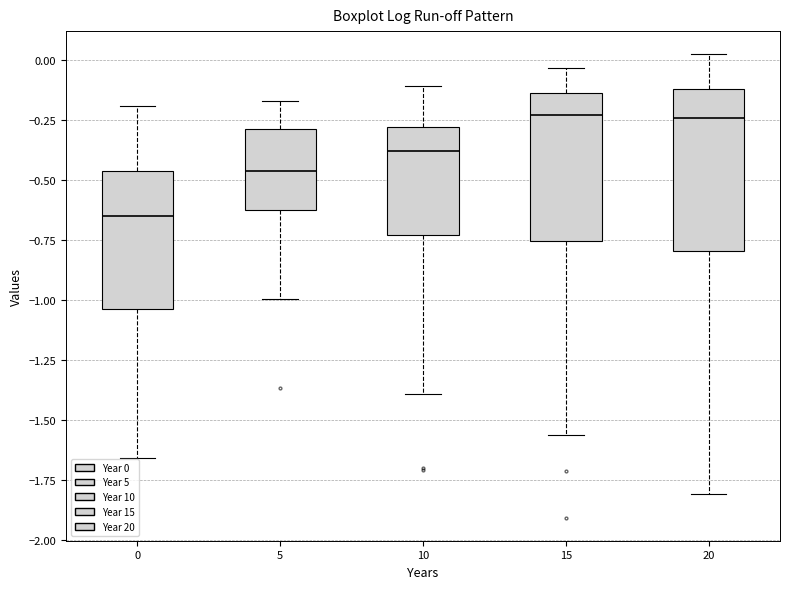

Reading left to right, transcribe this box plot: for each box, give where its median line is, the range the box spans, and where its two whiskers end, as read against the y-axis. The values are not printed on the chart, so give them approximately, as read against the axis.

0: median -0.65, box -1.05 to -0.45, whiskers -1.65 to -0.20
5: median -0.45, box -0.65 to -0.30, whiskers -1.00 to -0.15
10: median -0.40, box -0.75 to -0.30, whiskers -1.40 to -0.10
15: median -0.25, box -0.75 to -0.15, whiskers -1.55 to -0.05
20: median -0.25, box -0.80 to -0.10, whiskers -1.80 to 0.00